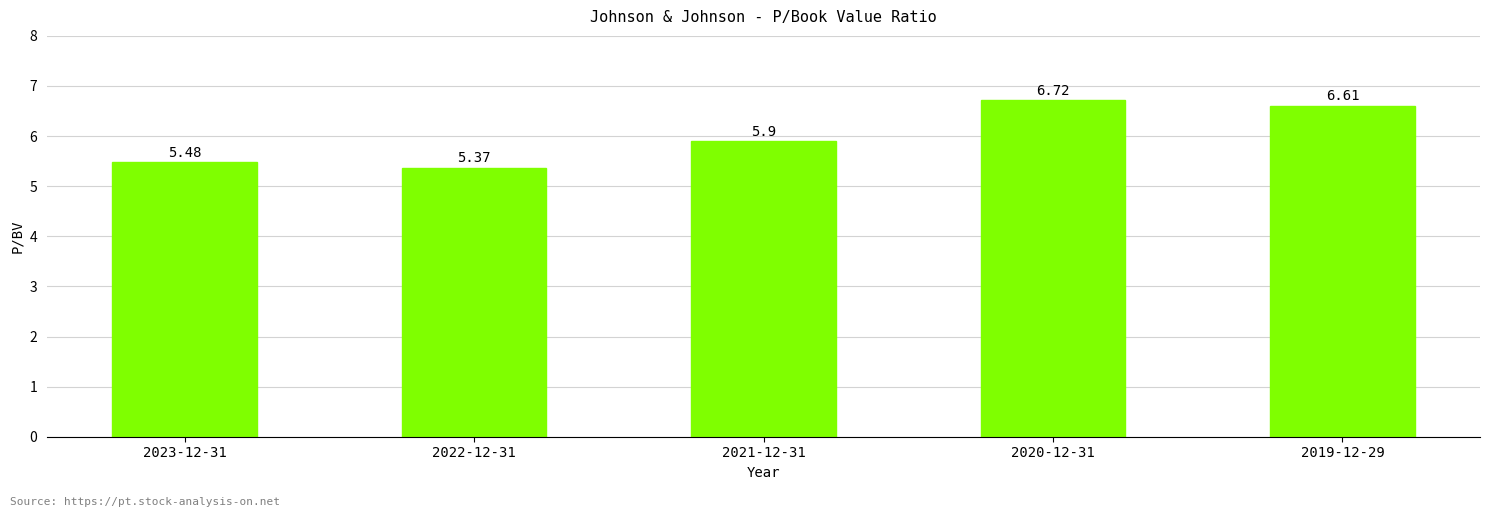

List the labels in order of value, largest first.

2020-12-31, 2019-12-29, 2021-12-31, 2023-12-31, 2022-12-31